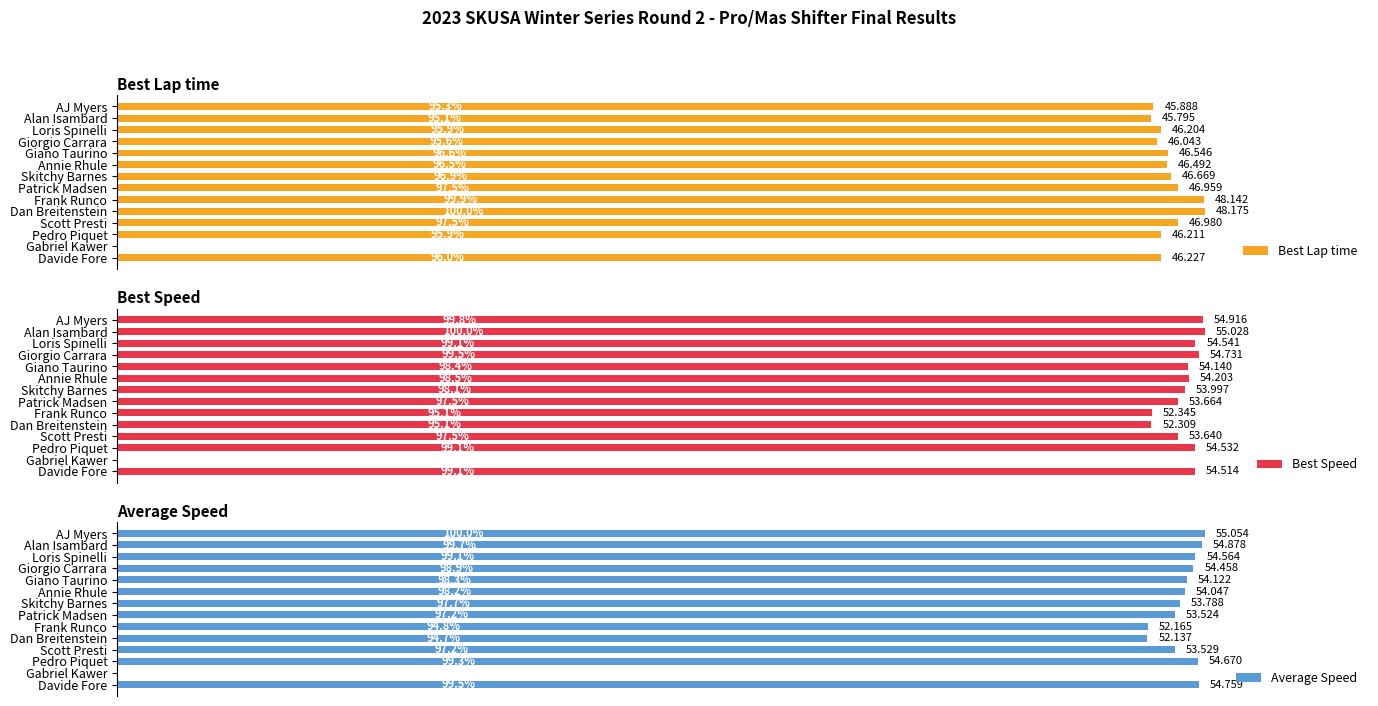

Reading left to right, extract all data points from this chart.

Best Lap time: 45.9	45.8	46.2	46.0	46.5	46.5	46.7	47.0	48.1	48.2	47.0	46.2	0.0	46.2
Best Speed: 54.9	55.0	54.5	54.7	54.1	54.2	54.0	53.7	52.3	52.3	53.6	54.5	0.0	54.5
Average Speed: 55.1	54.9	54.6	54.5	54.1	54.0	53.8	53.5	52.2	52.1	53.5	54.7	0.0	54.8